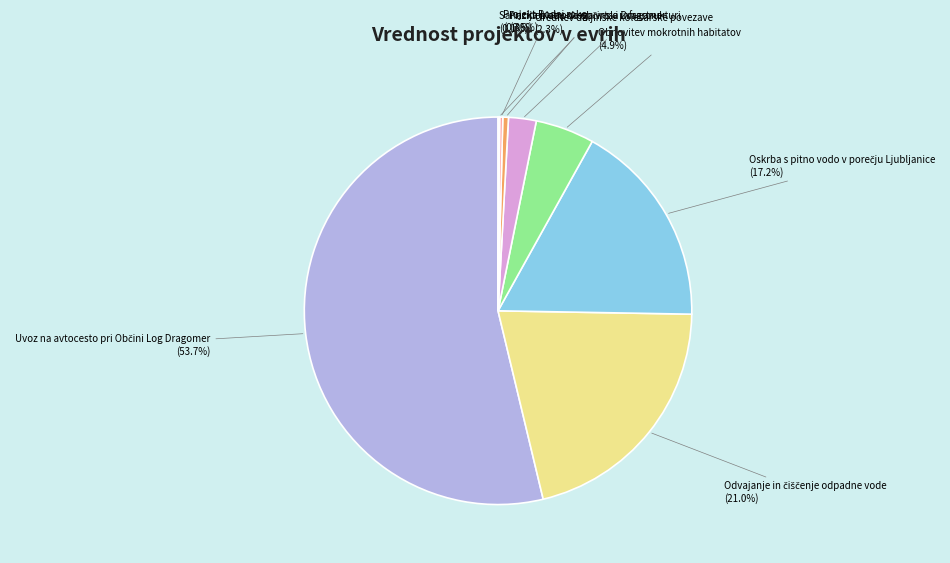

Is there a majority slice in this chart?

Yes